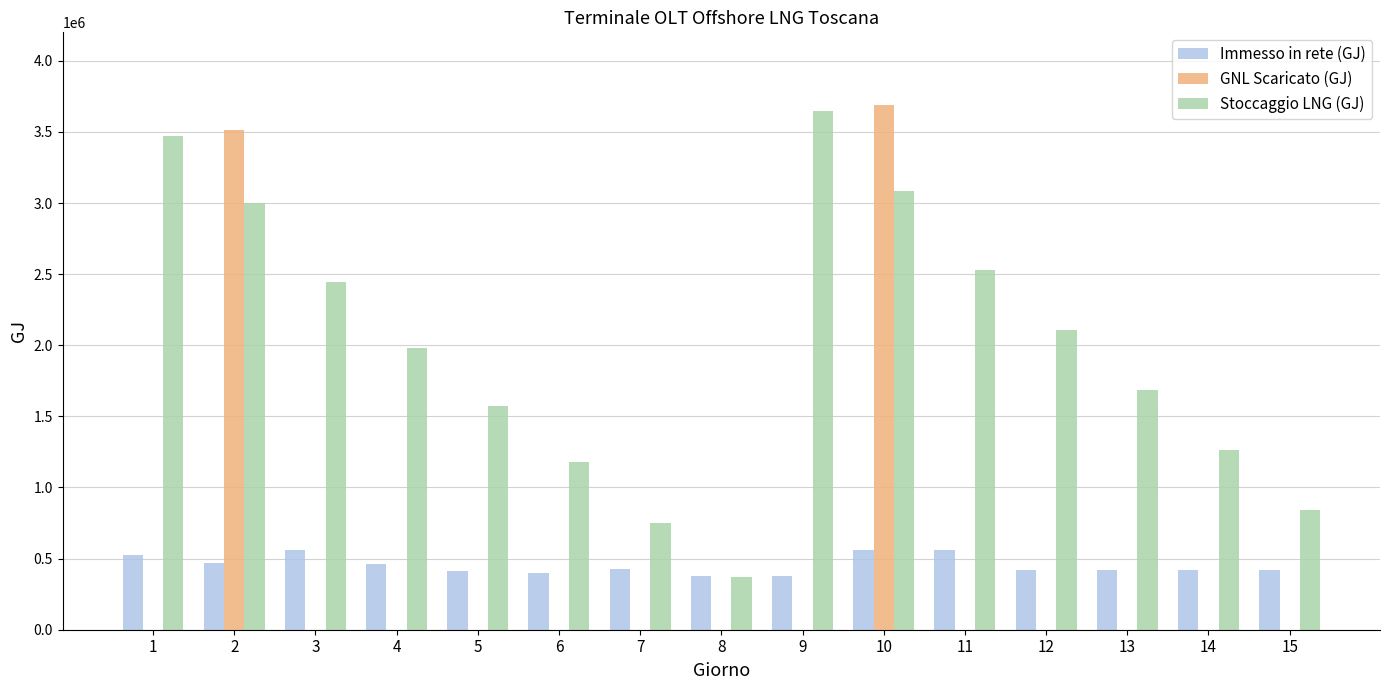

What are all the series names shown in the legend?

Immesso in rete (GJ), GNL Scaricato (GJ), Stoccaggio LNG (GJ)